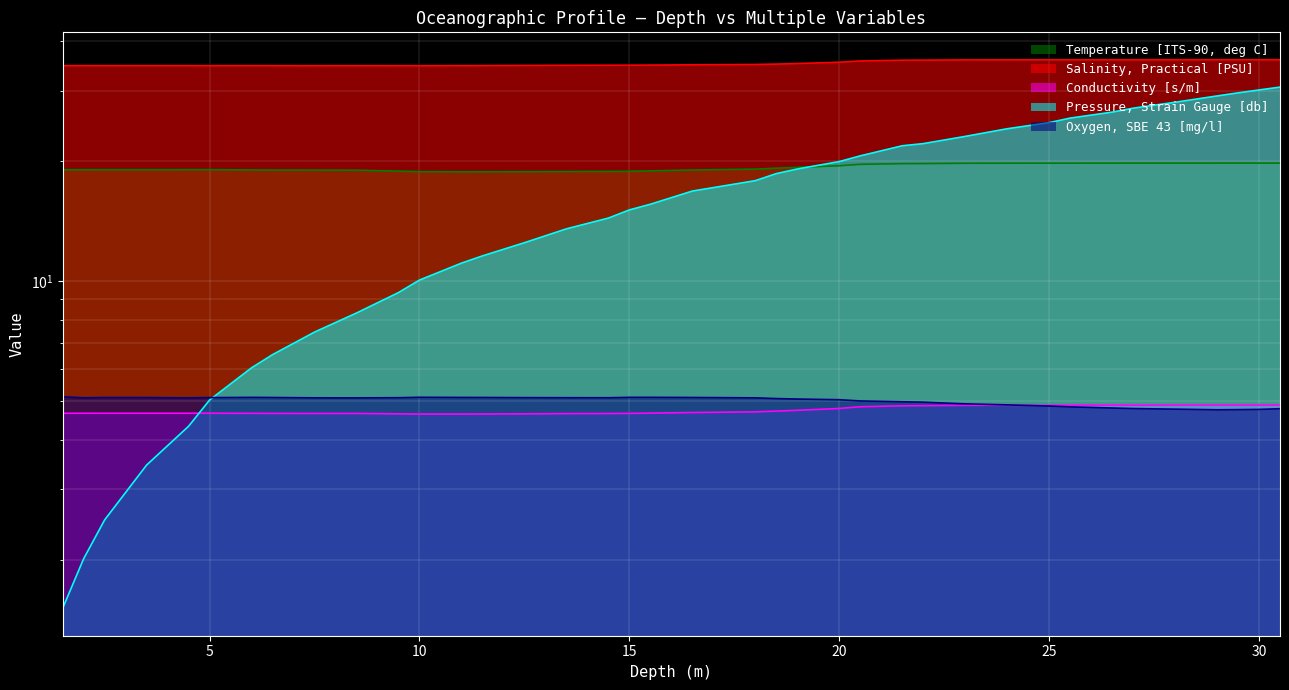

What is the difference between the highest and lowest values at 18.0?

30.3